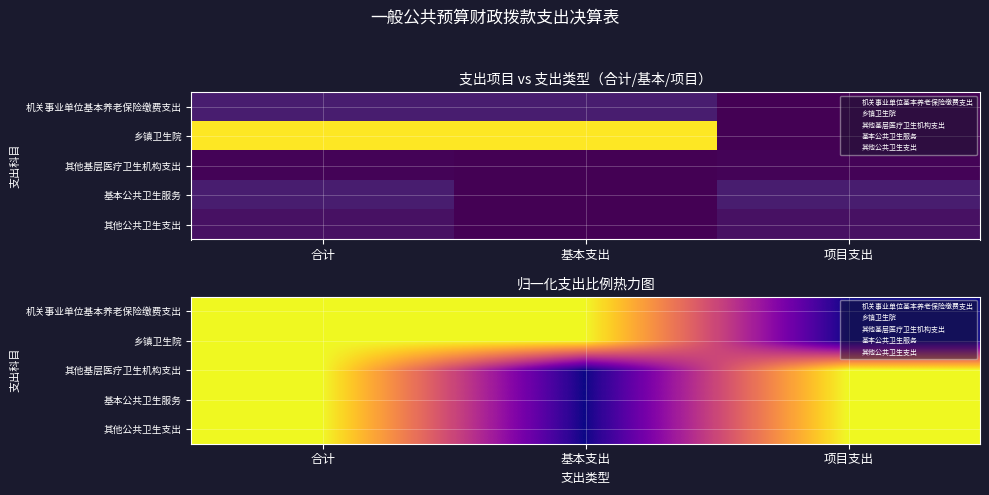

At which category is the sum across all series the highest?

合计